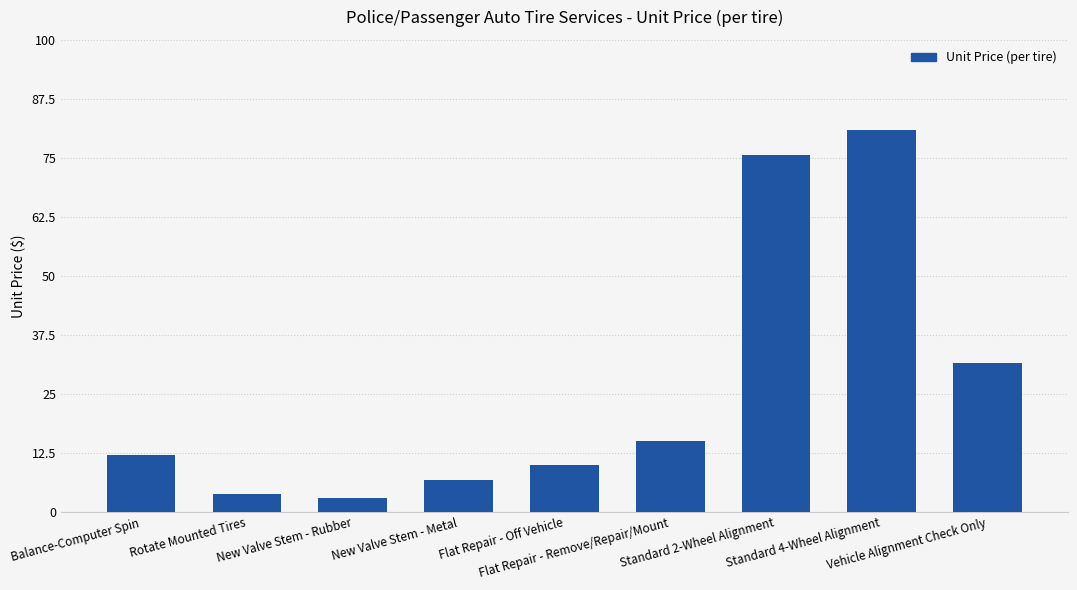

True or false: the data shows 13.4 at Vehicle Alignment Check Only.

False